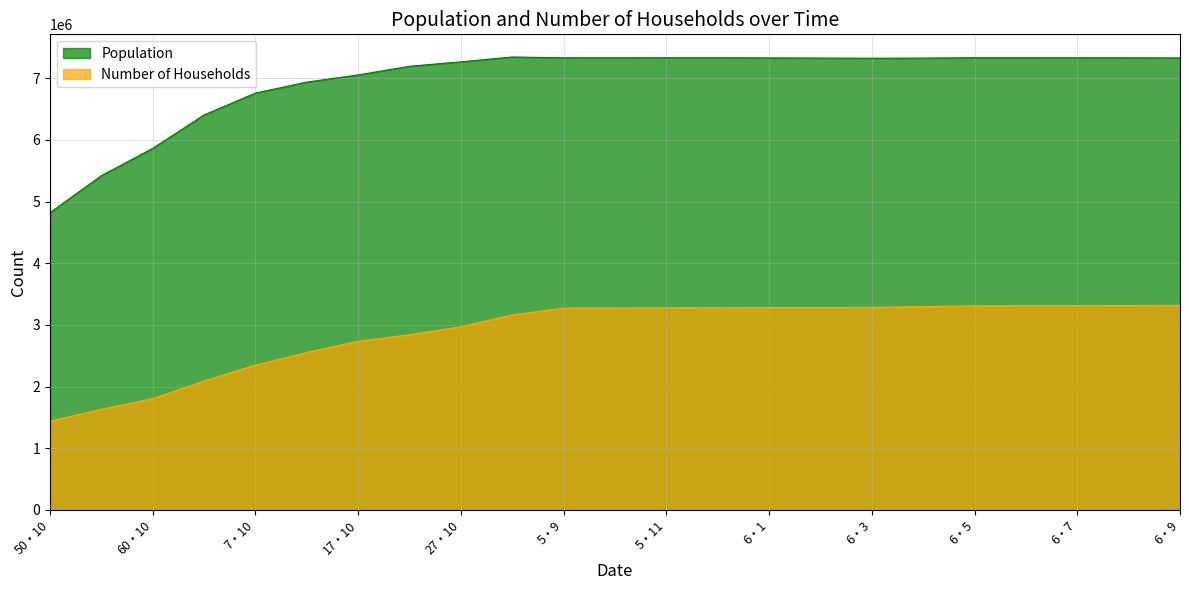

What are all the series names shown in the legend?

Population, Number of Households